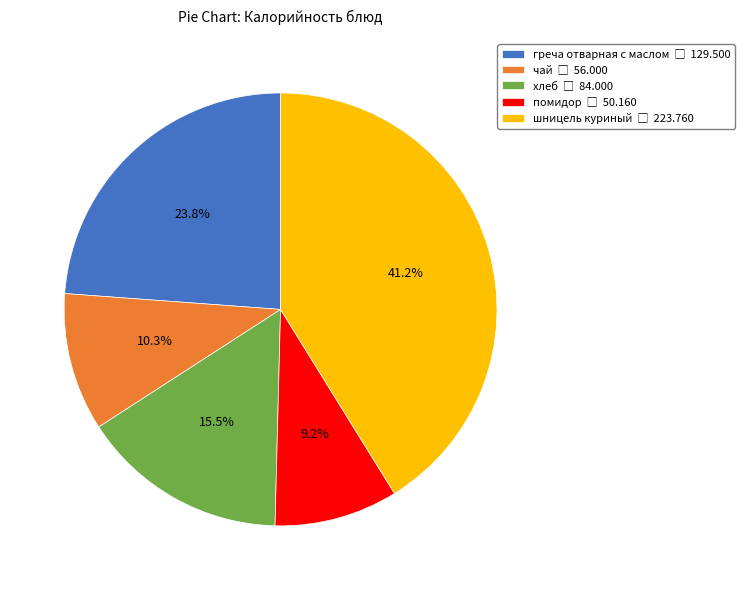

Which slice is the smallest?

помидор